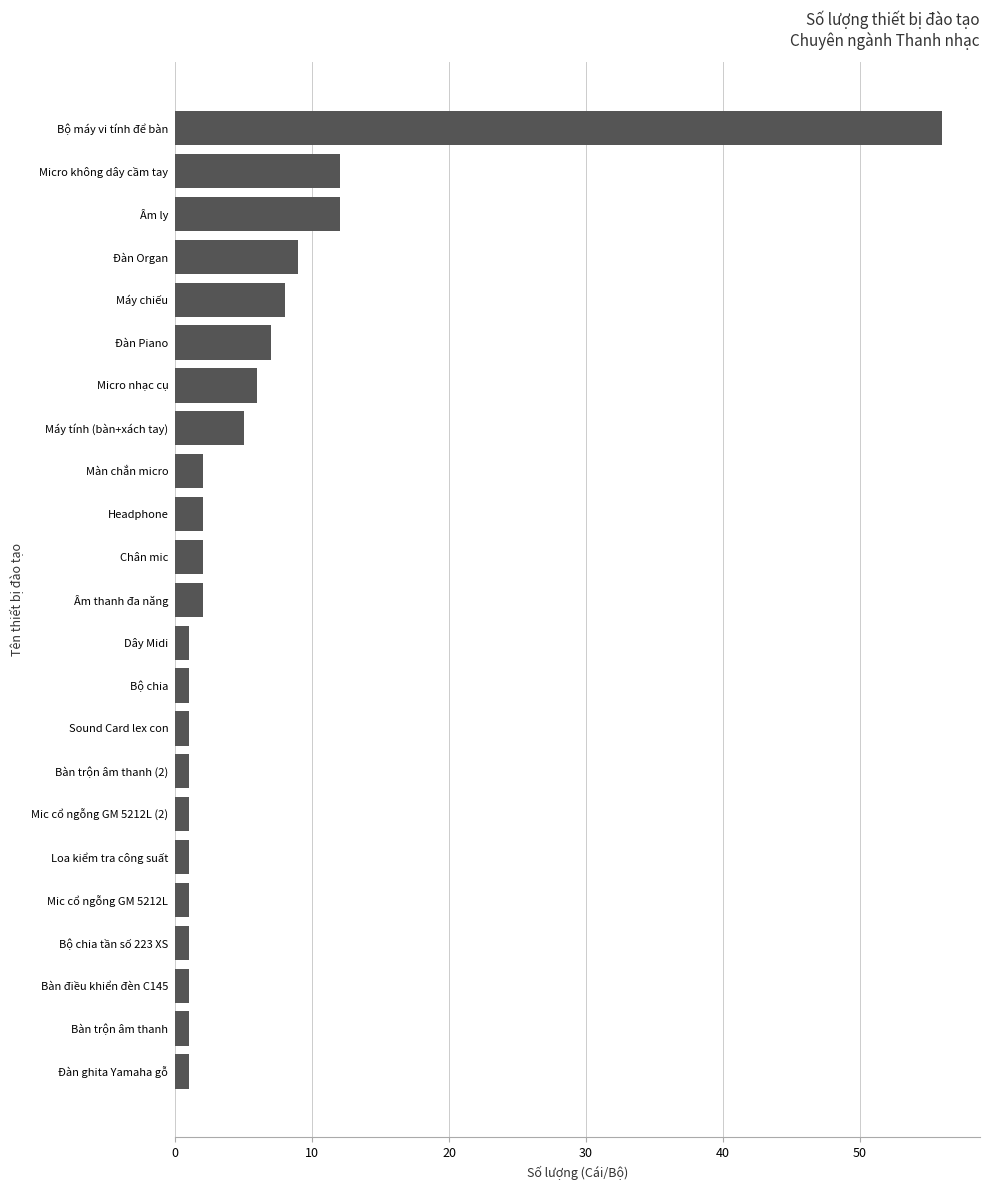

Which category has the highest value across all series?

Bộ máy vi tính để bàn